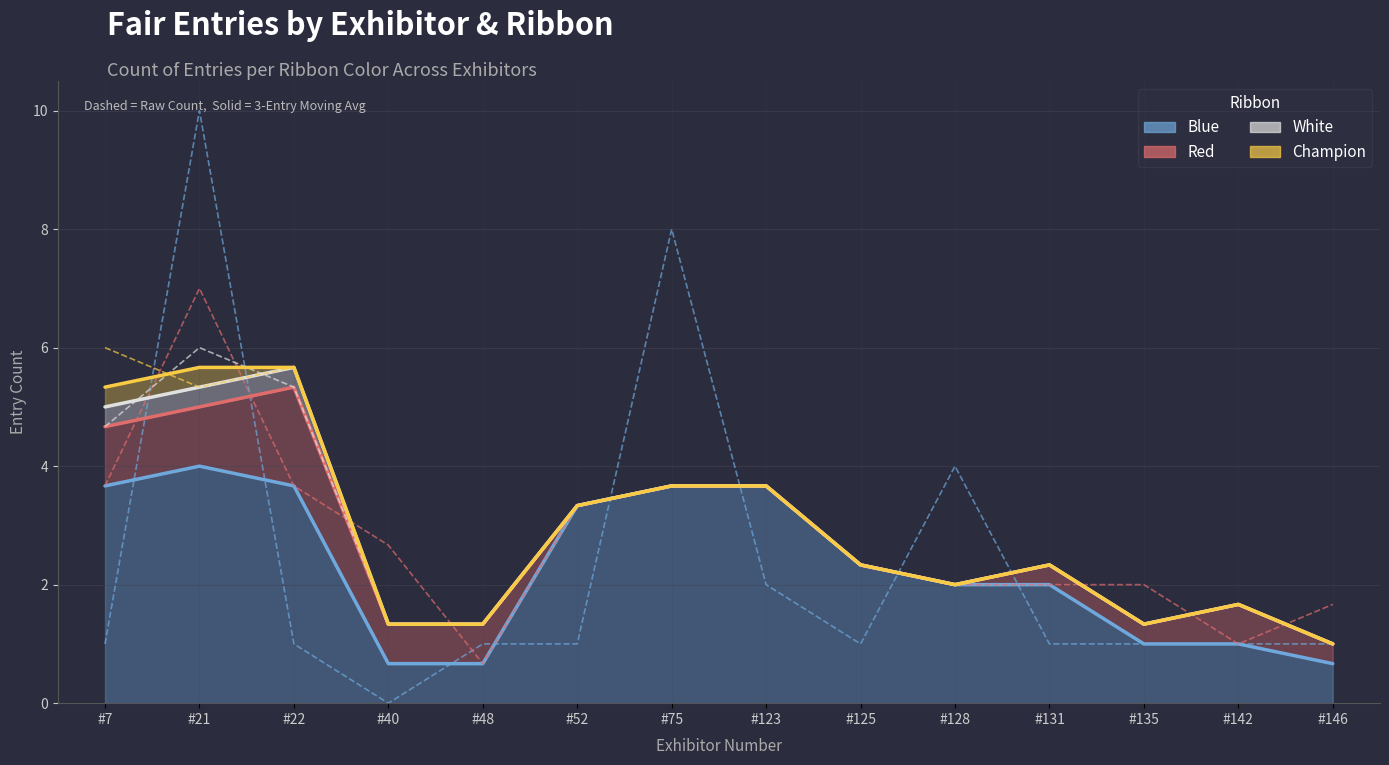

True or false: Blue has more than 2 points higher than both neighbors.

False